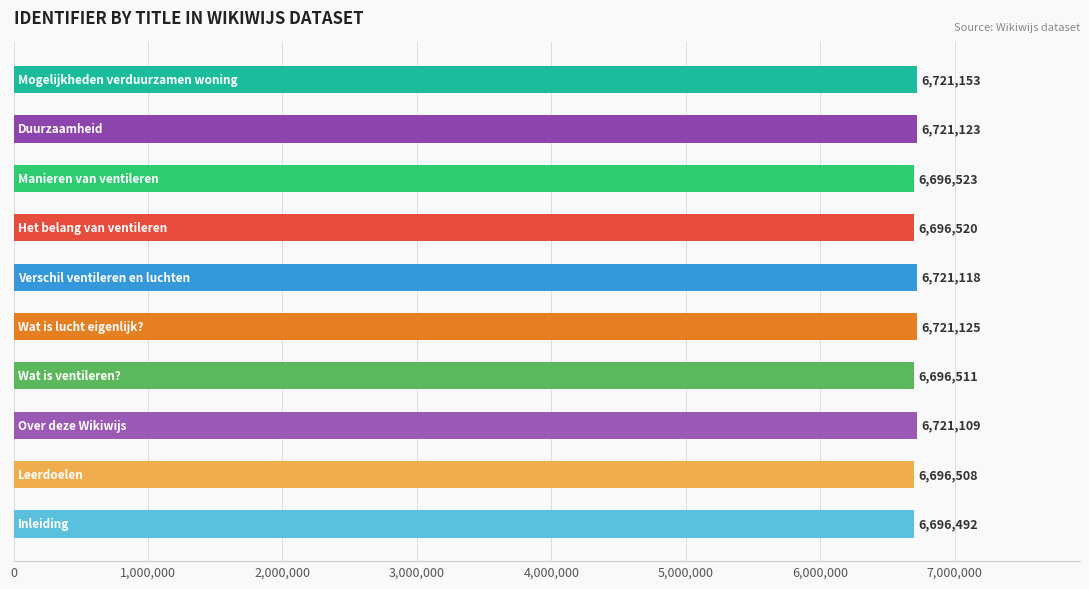

What is the difference between the maximum and second lowest values?

24645